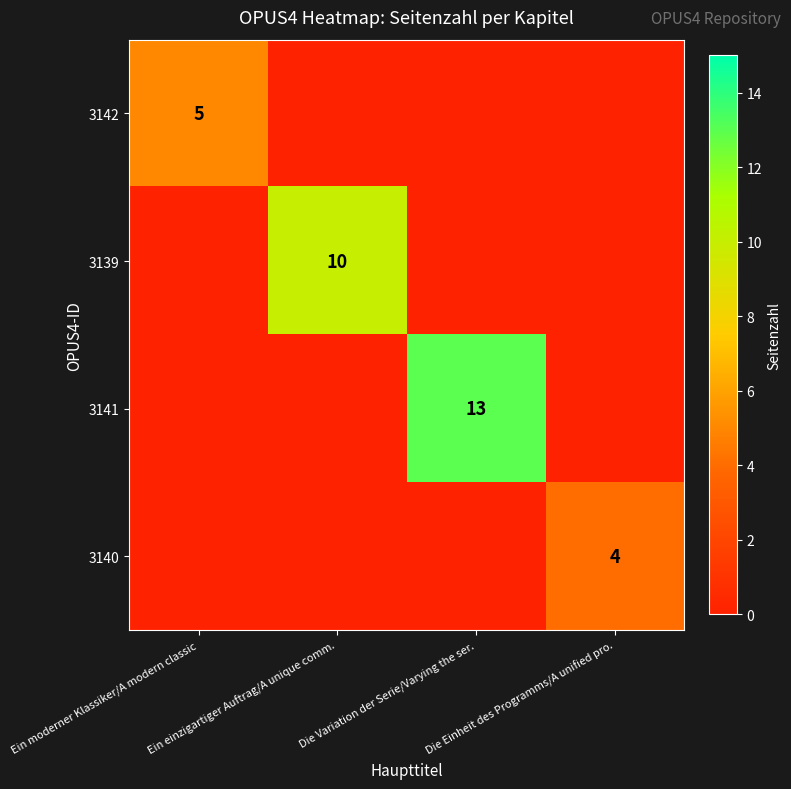

True or false: 3139 has a value of 3 at Ein einzigartiger Auftrag/A unique comm..

False